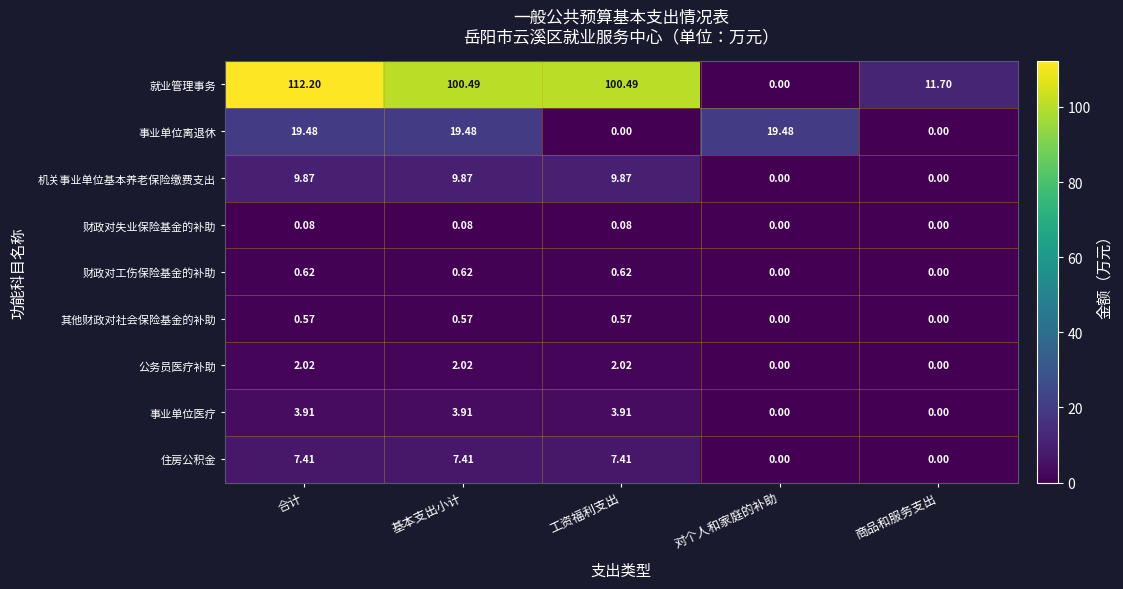

Rank the series at 合计 from highest to lowest value.

就业管理事务, 事业单位离退休, 机关事业单位基本养老保险缴费支出, 住房公积金, 事业单位医疗, 公务员医疗补助, 财政对工伤保险基金的补助, 其他财政对社会保险基金的补助, 财政对失业保险基金的补助